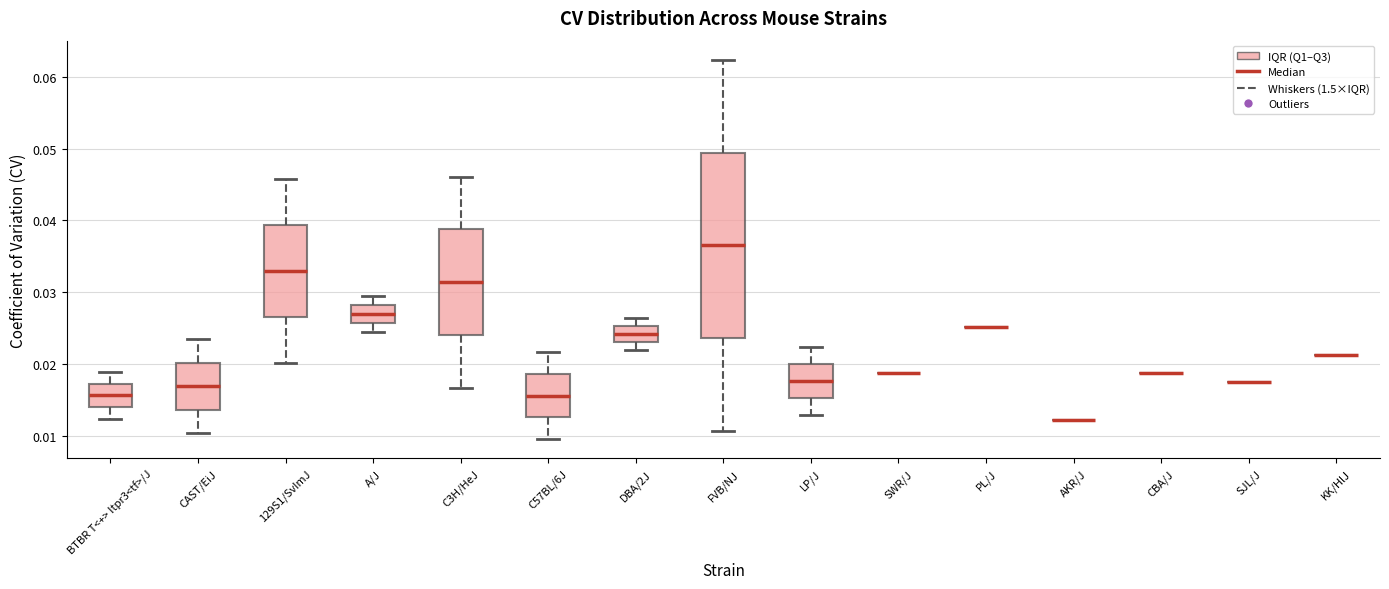

Reading left to right, read every box against the y-axis: the position of its median line, the range the box covers, and the ends of its whiskers. The values are not printed on the chart, so give them approximately, as read against the axis.

BTBR T<+> Itpr3<tf>/J: median 0.016, box 0.014 to 0.017, whiskers 0.012 to 0.019
CAST/EiJ: median 0.017, box 0.014 to 0.020, whiskers 0.010 to 0.023
129S1/SvImJ: median 0.033, box 0.027 to 0.039, whiskers 0.020 to 0.046
A/J: median 0.027, box 0.026 to 0.028, whiskers 0.024 to 0.029
C3H/HeJ: median 0.031, box 0.024 to 0.039, whiskers 0.017 to 0.046
C57BL/6J: median 0.016, box 0.013 to 0.019, whiskers 0.009 to 0.022
DBA/2J: median 0.024, box 0.023 to 0.025, whiskers 0.022 to 0.026
FVB/NJ: median 0.037, box 0.024 to 0.049, whiskers 0.011 to 0.062
LP/J: median 0.018, box 0.015 to 0.020, whiskers 0.013 to 0.022
SWR/J: box collapsed to a line at 0.019, whiskers 0.019 to 0.019
PL/J: box collapsed to a line at 0.025, whiskers 0.025 to 0.025
AKR/J: box collapsed to a line at 0.012, whiskers 0.012 to 0.012
CBA/J: box collapsed to a line at 0.019, whiskers 0.019 to 0.019
SJL/J: box collapsed to a line at 0.018, whiskers 0.018 to 0.018
KK/HlJ: box collapsed to a line at 0.021, whiskers 0.021 to 0.021